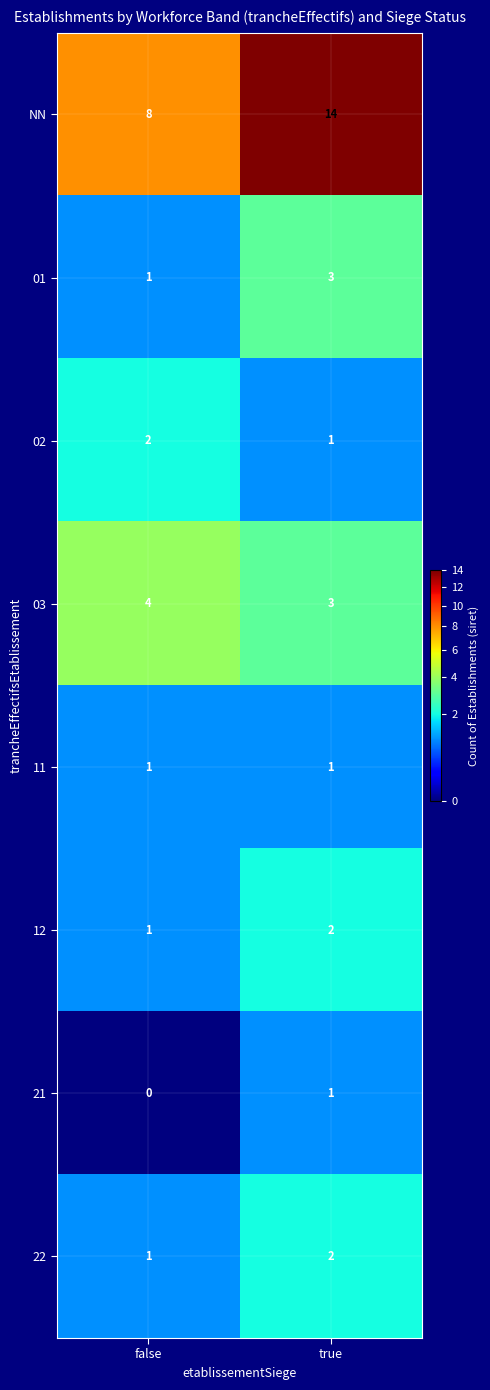

Which series has the widest spread of values?

NN